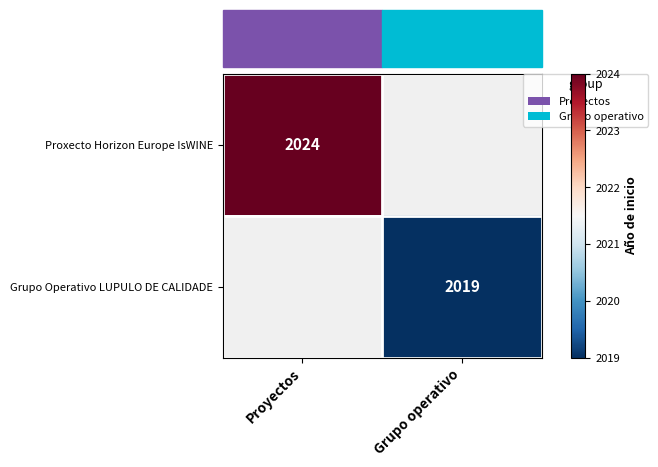

The value of Proxecto Horizon Europe IsWINE at Proyectos is 734. True or false?

False